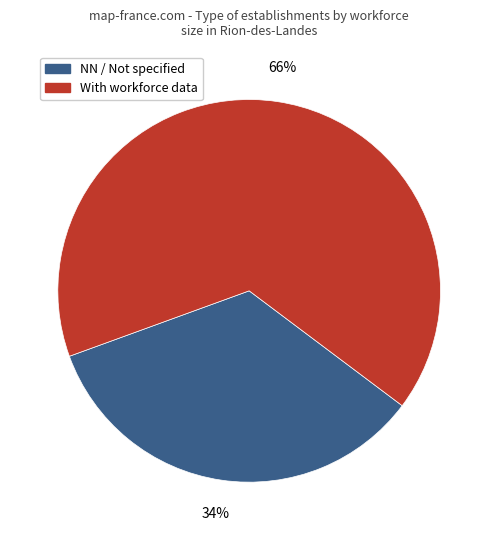

Does any single category account for the majority?

Yes